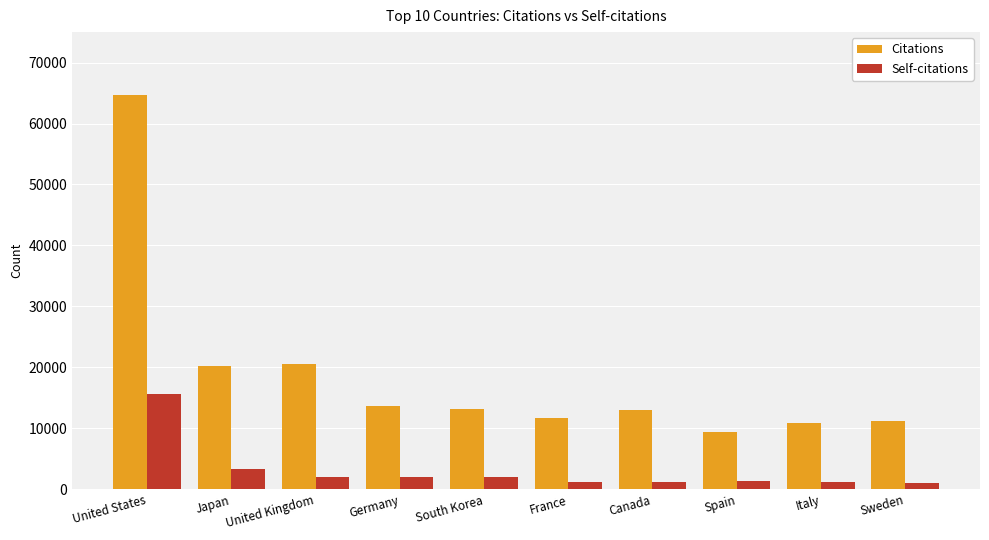

What is the value of the Citations bar at the 9th from the left?

10904